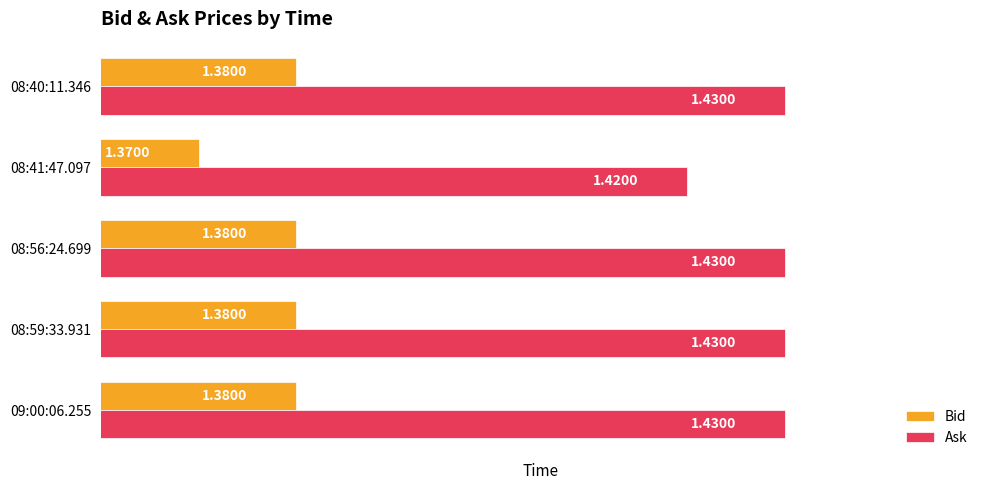

At which category does the chart reach its minimum across all series?

08:41:47.097